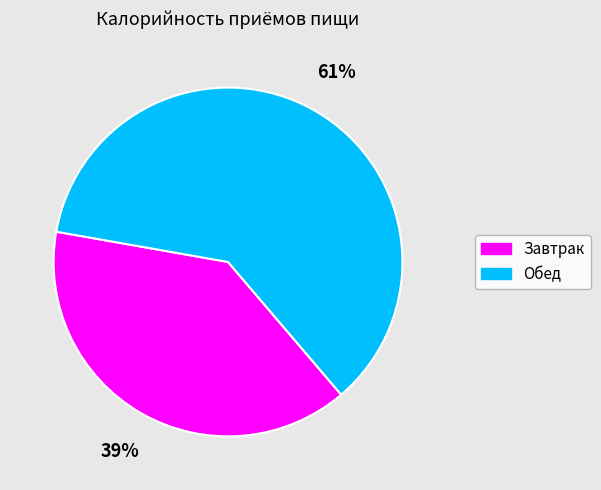

Which category accounts for the majority?

Обед